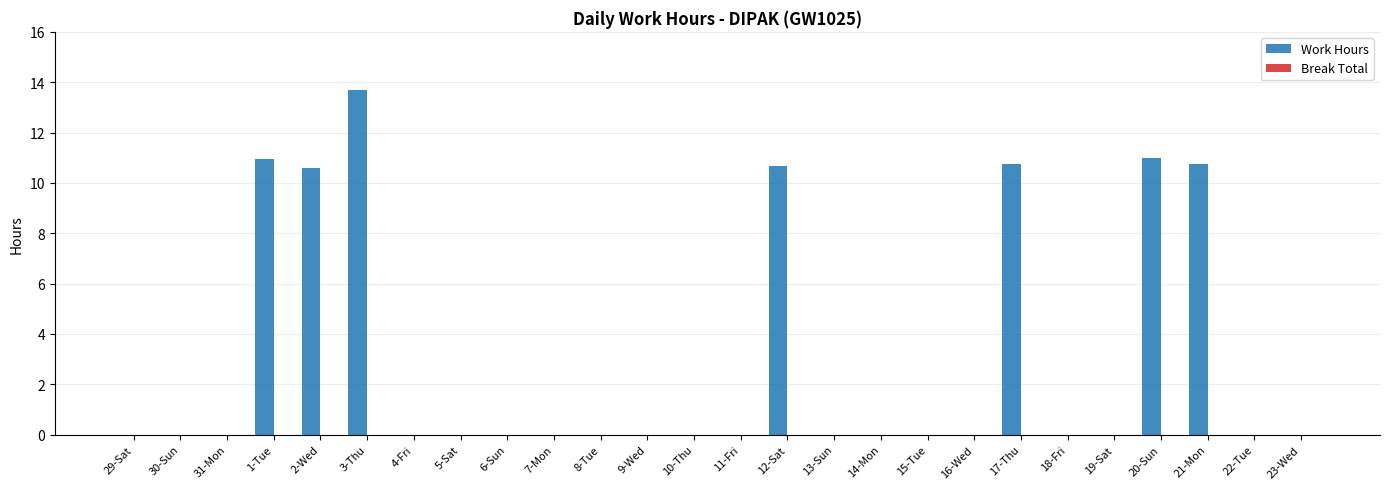

The chart shows a value of 0.0 at 10-Thu. True or false?

True